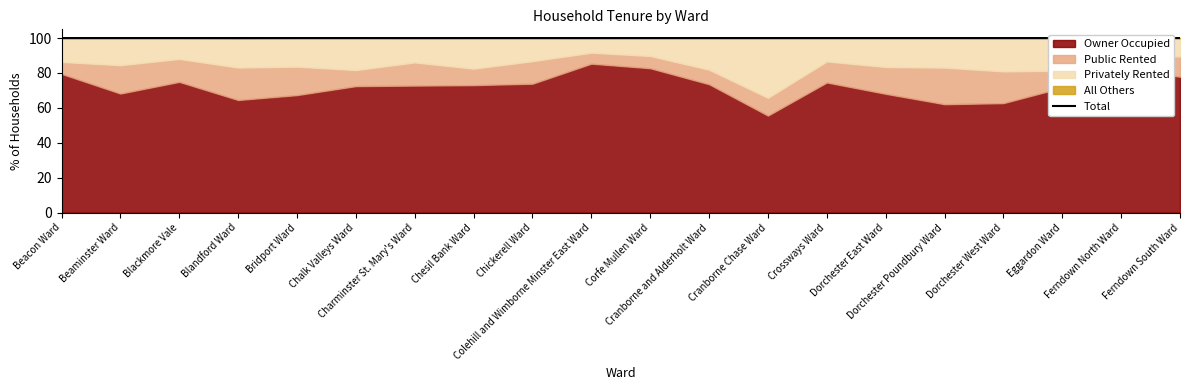

What is the sum of the values at Ferndown North Ward and Chickerell Ward?

200.0